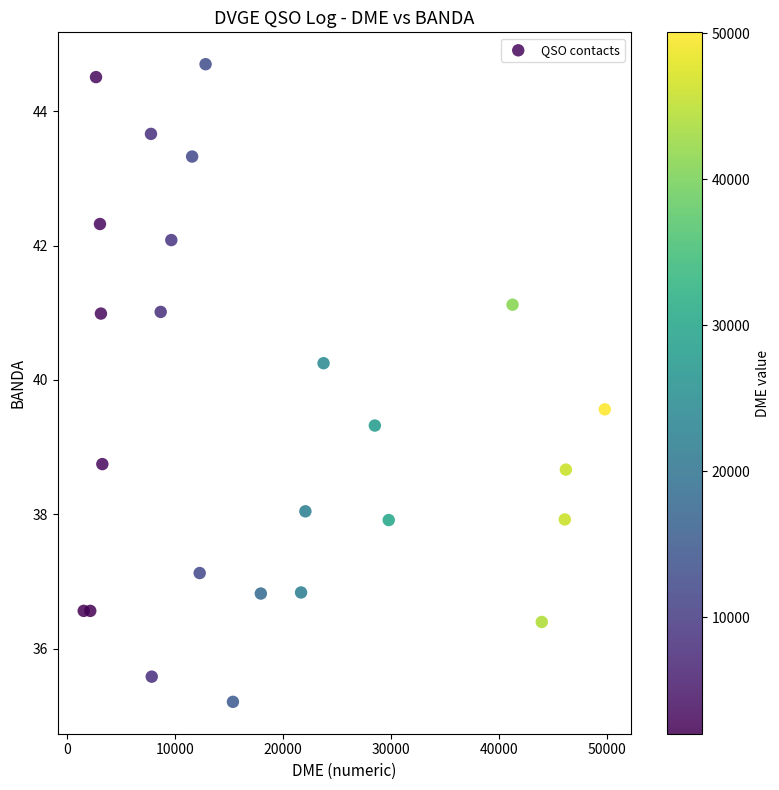

What is the range of X values (max minus min)?

48182.4